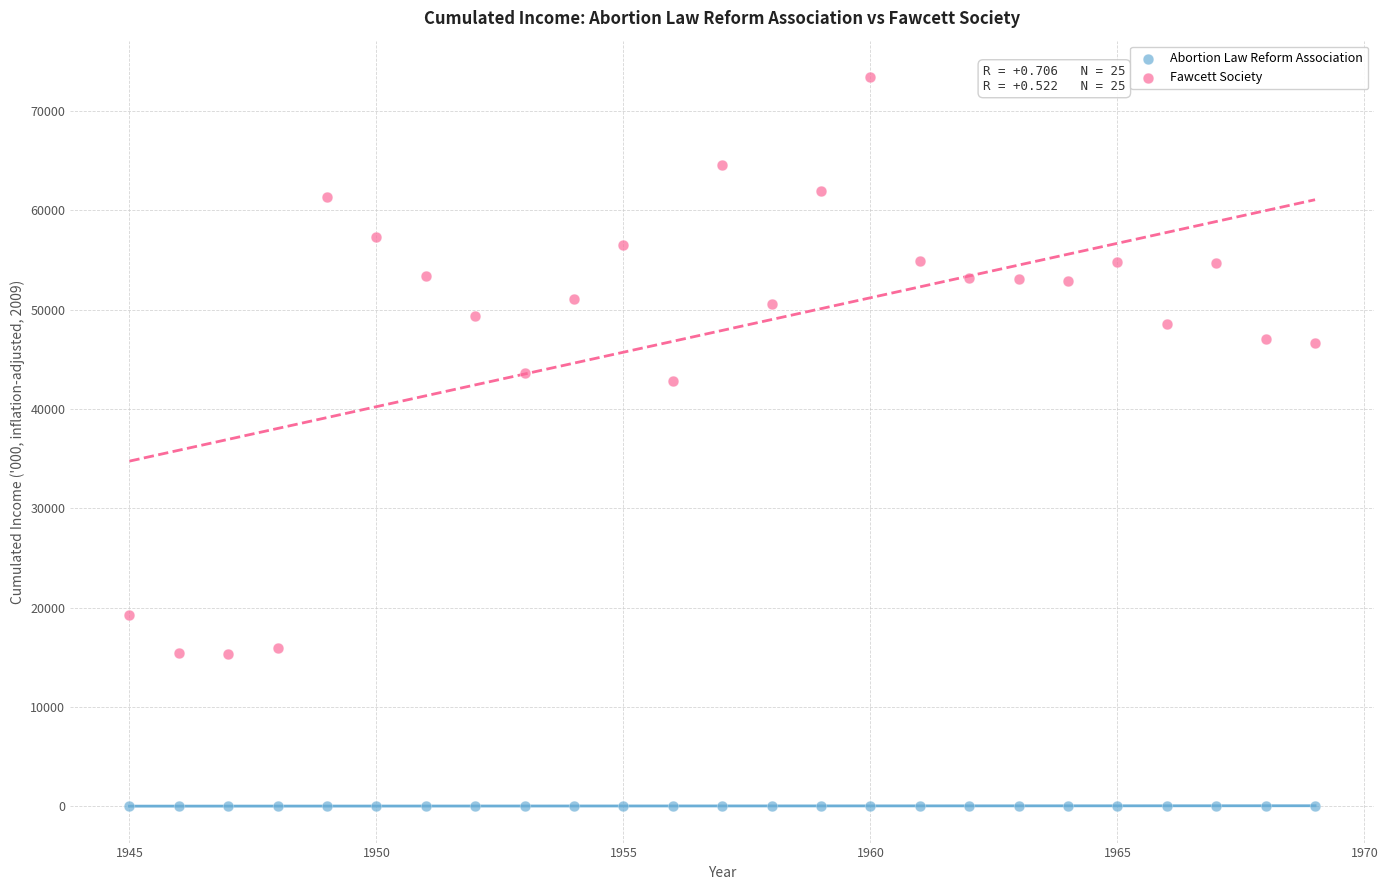

Across all data points, what is the range of Y values (max minus min)?

73417.0